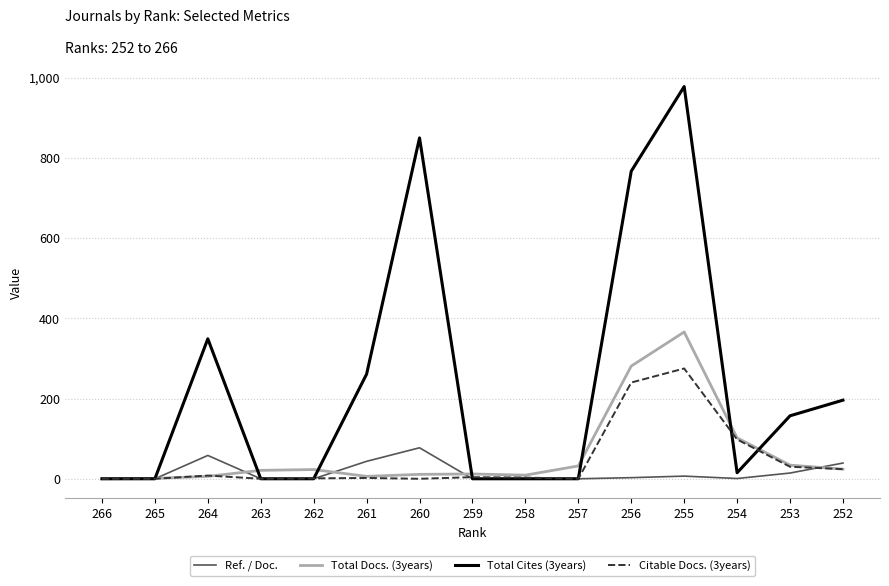

At which category is the sum across all series the highest?

255